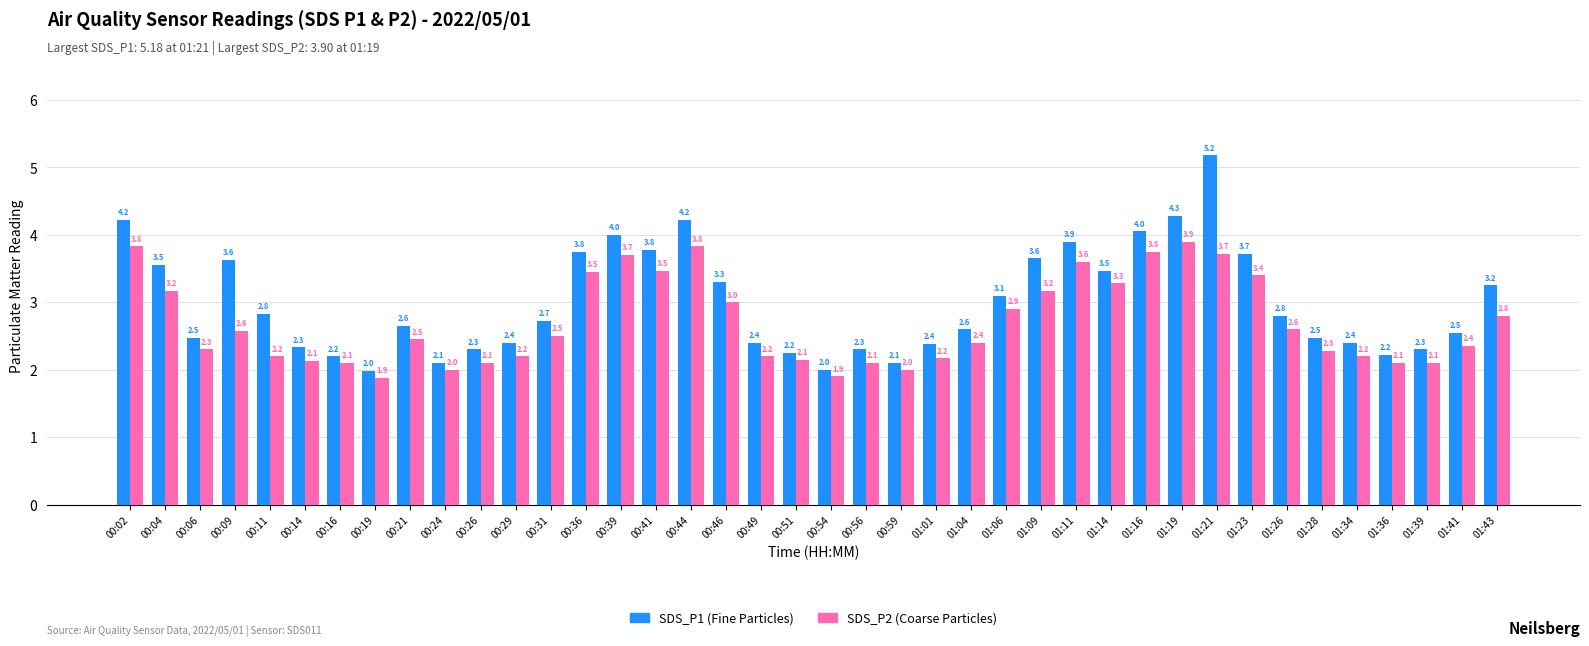

What is the greatest value displayed?

5.2